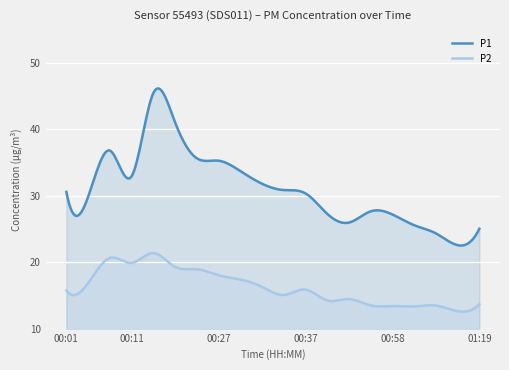

What is the sum of the P2 values at 00:32 and 01:00?

29.6